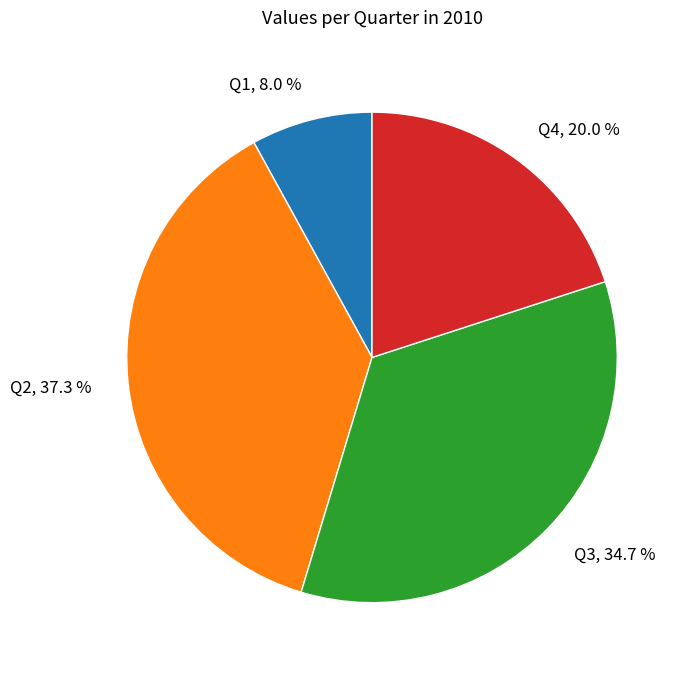

How many slices are in this pie chart?

4